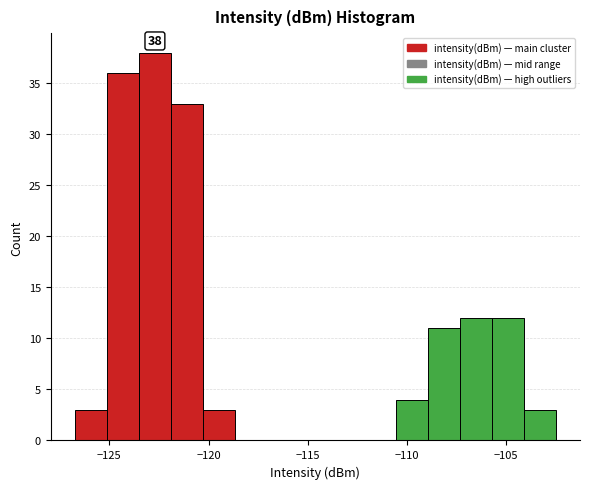

Read against the x-axis, roughly where is the centre of the tallest bar?

-122.5